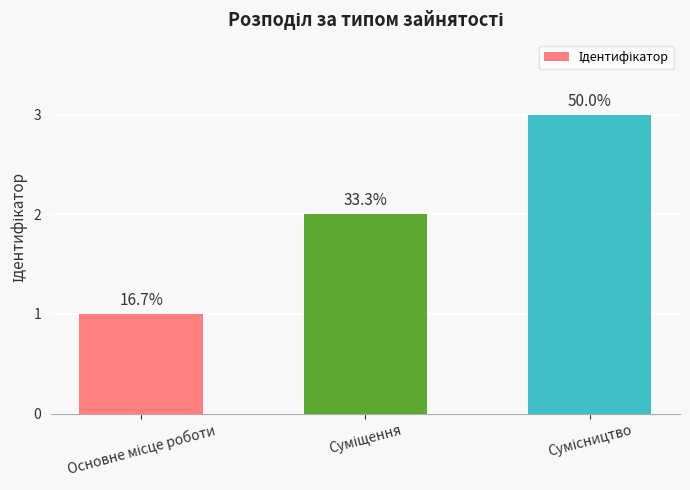

Are the bars grouped side by side (vs. stacked)?

No